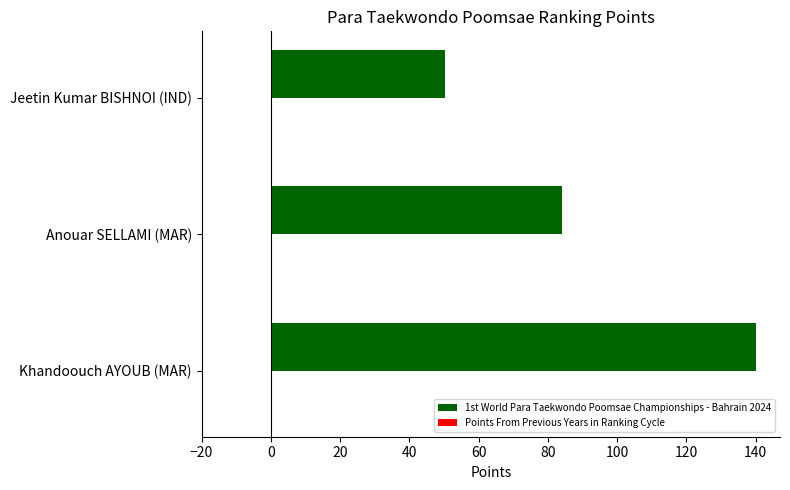

What is the average value?

91.5